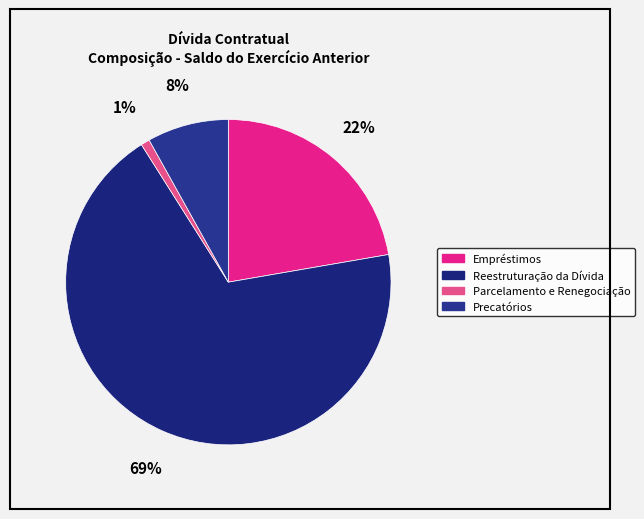

Which slice is the smallest?

Parcelamento e Renegociação